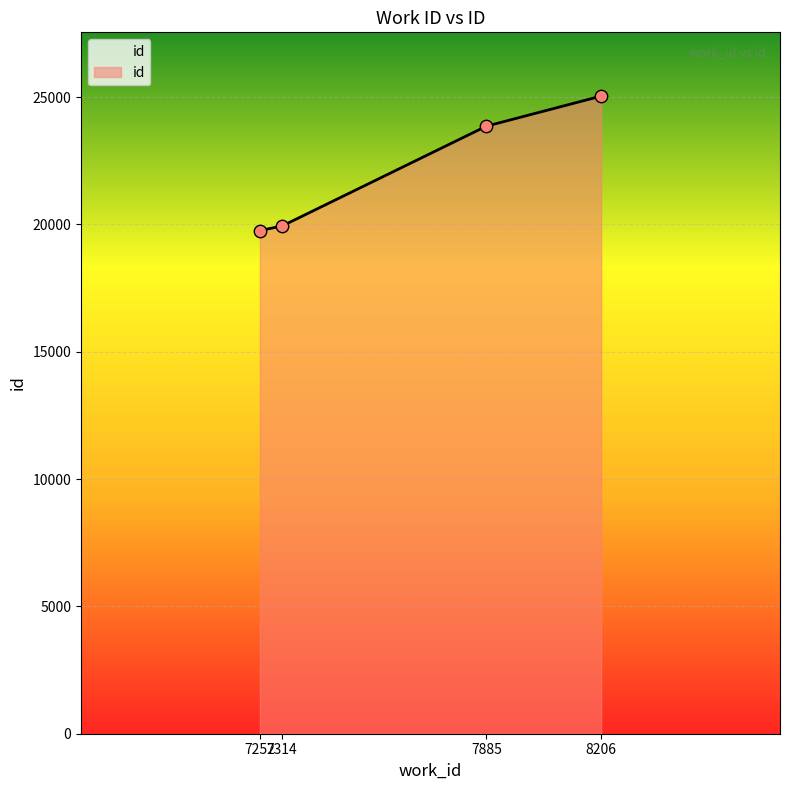

Approximately how many times larger is the value at 7252 compared to 8206?

0.8